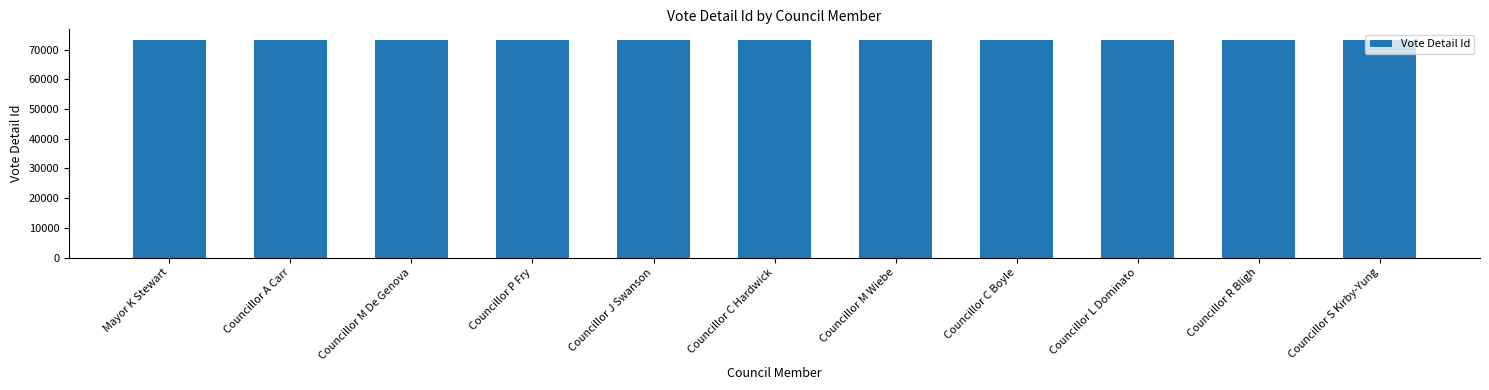

What is the label of the 11th bar from the right?

Mayor K Stewart